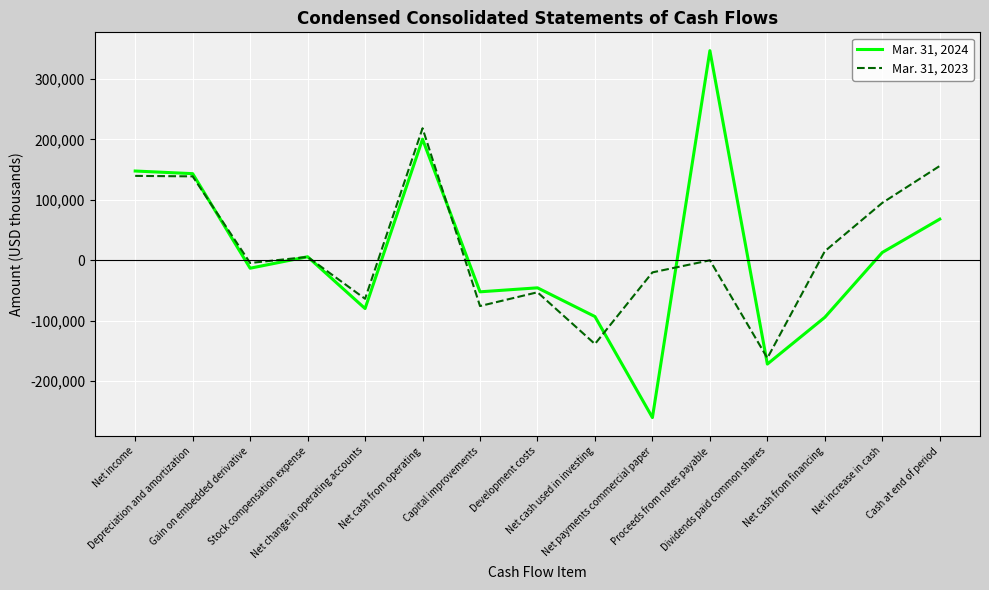

True or false: Mar. 31, 2023 and Mar. 31, 2024 cross at least once.

True